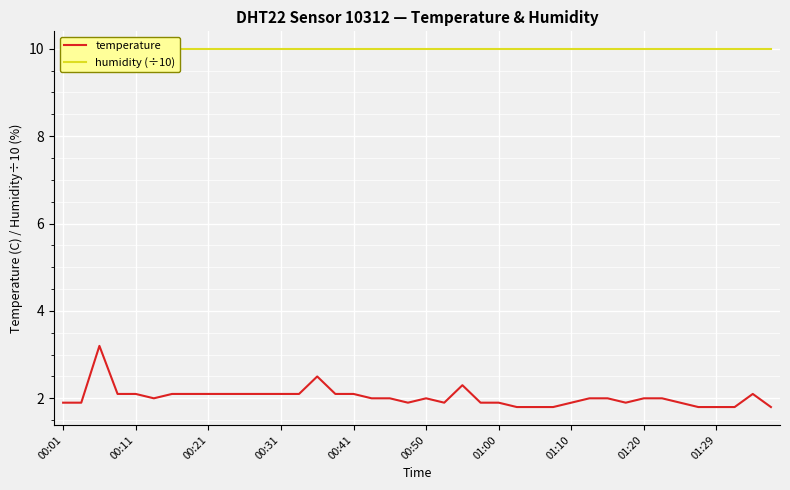

What is the highest value of the temperature series?

3.2